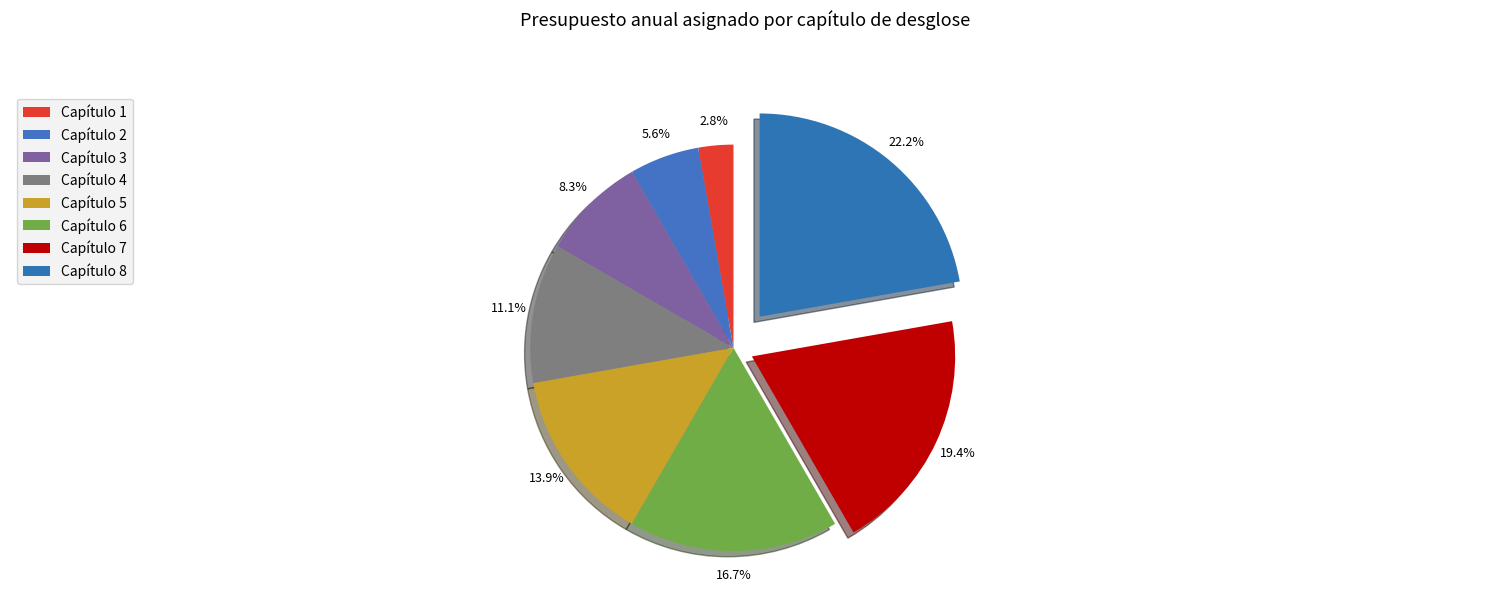

To the nearest percent, what percentage of the pie is Capítulo 4?

11%